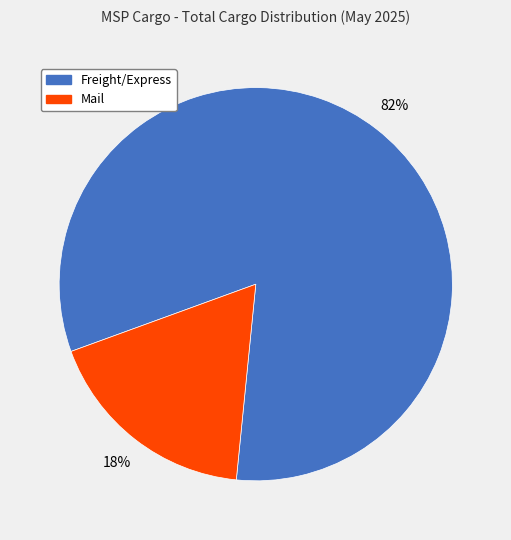

To the nearest percent, what is the difference between the largest and smallest slice percentages?

64%